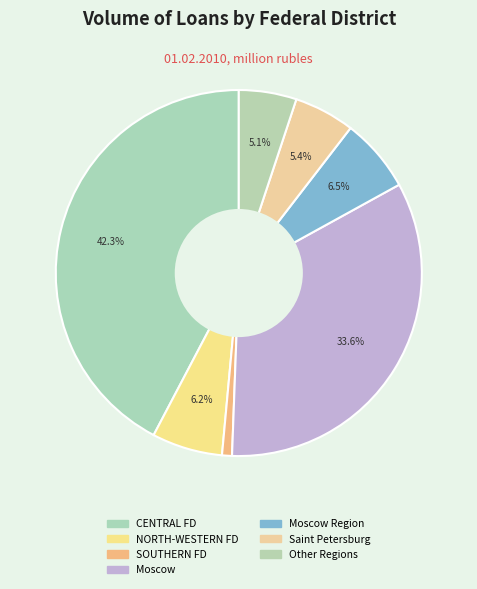

How many slices are in this pie chart?

7